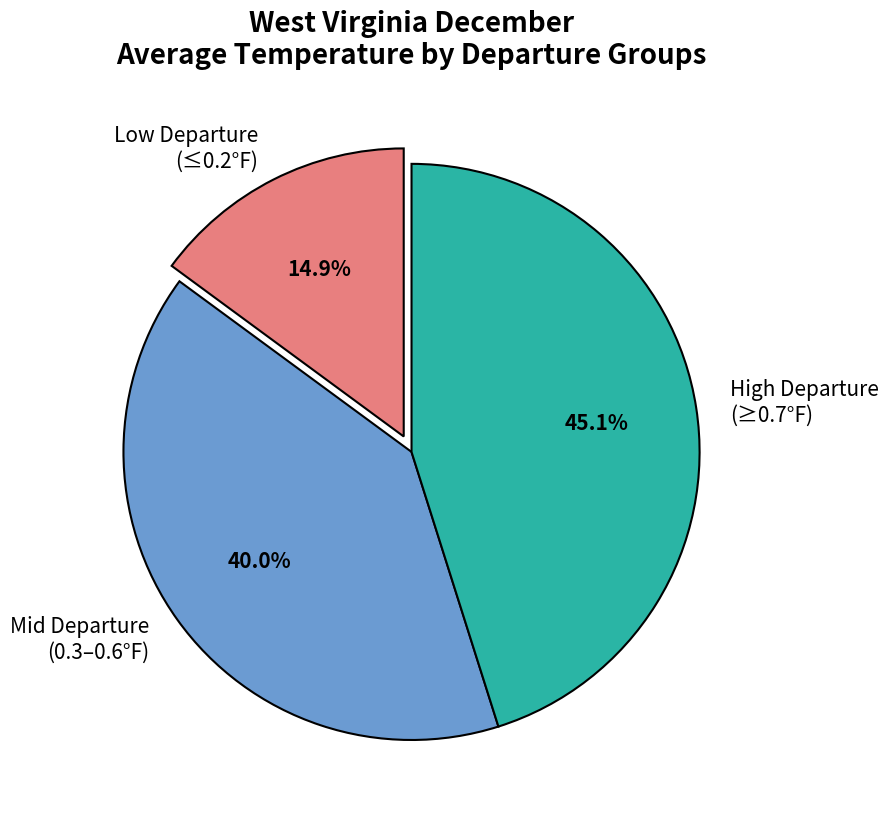

Count the number of slices in the pie.

3